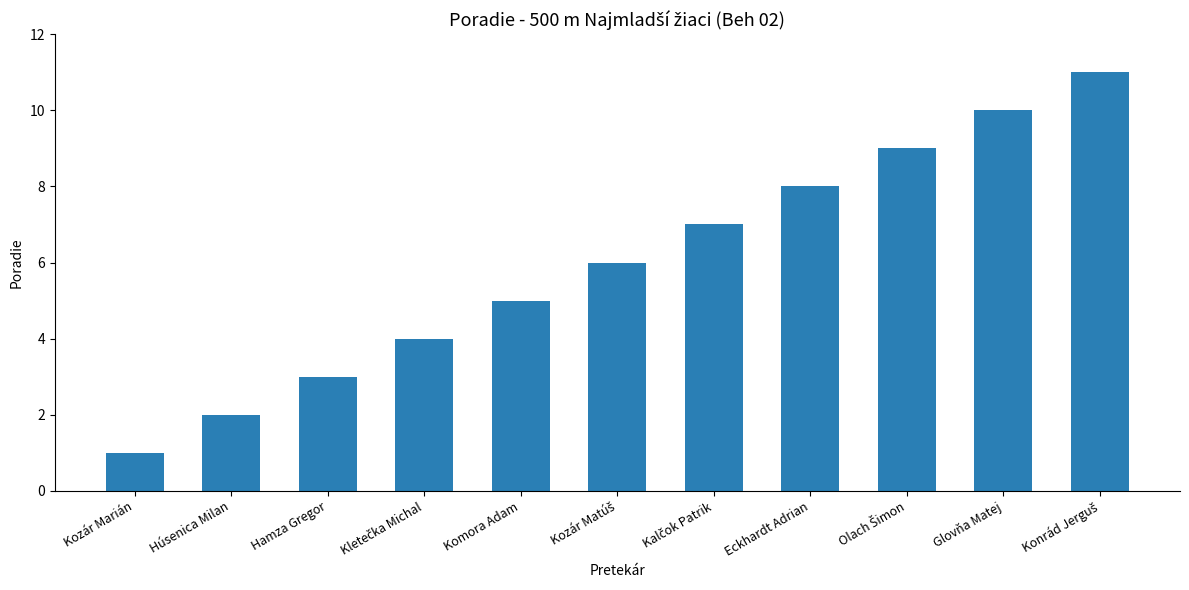

Which label corresponds to the smallest value in the chart?

Kozár Marián